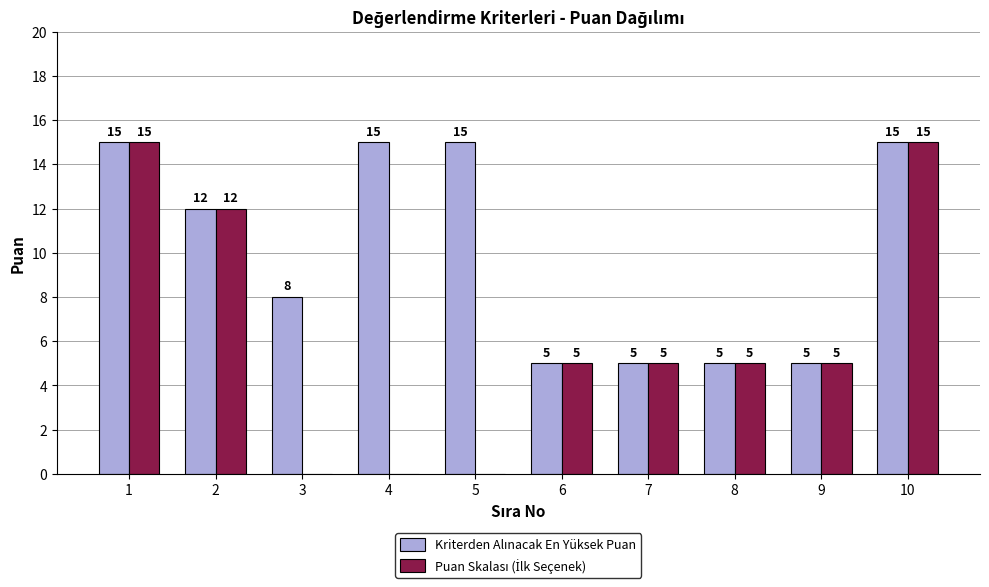

What is the total value across all series at 6?

10